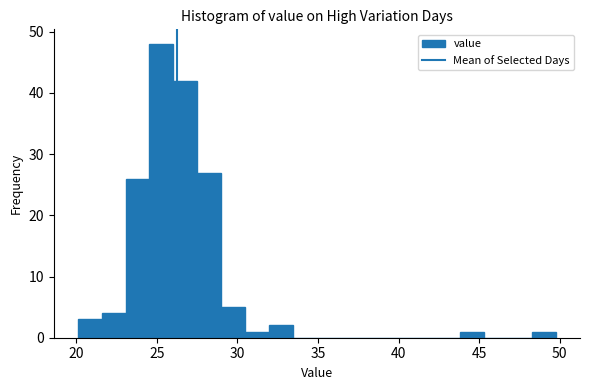

Read against the x-axis, roughly where is the centre of the tallest bar?

25.5